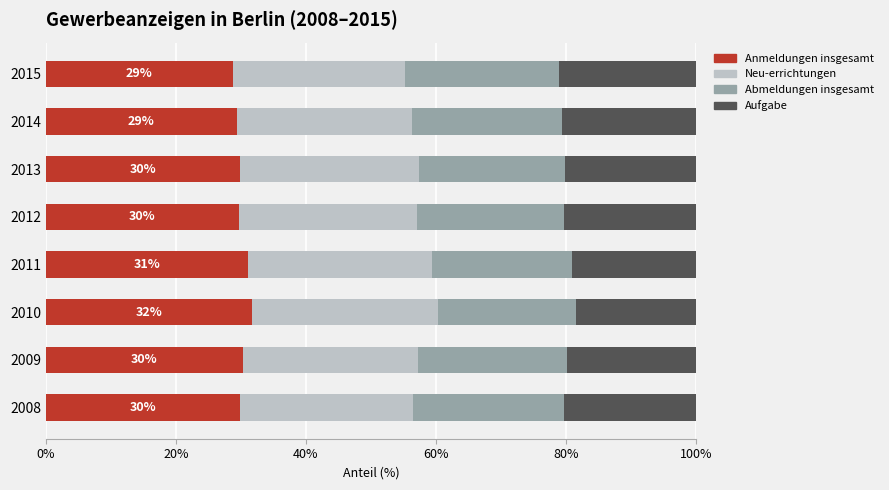

What is the highest value of the Anmeldungen insgesamt series?

31.7